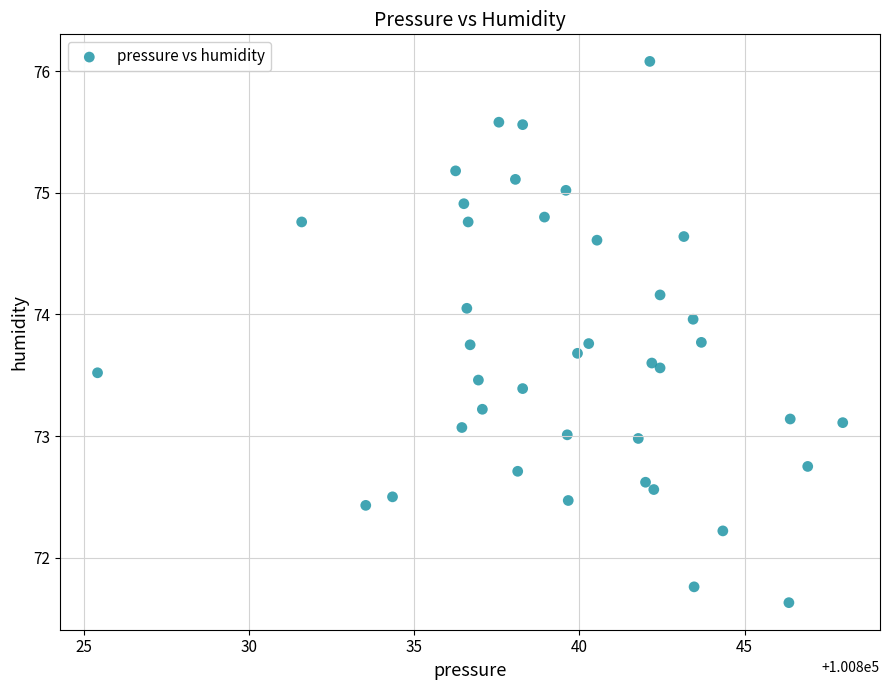

What is the range of X values (max minus min)?

22.6